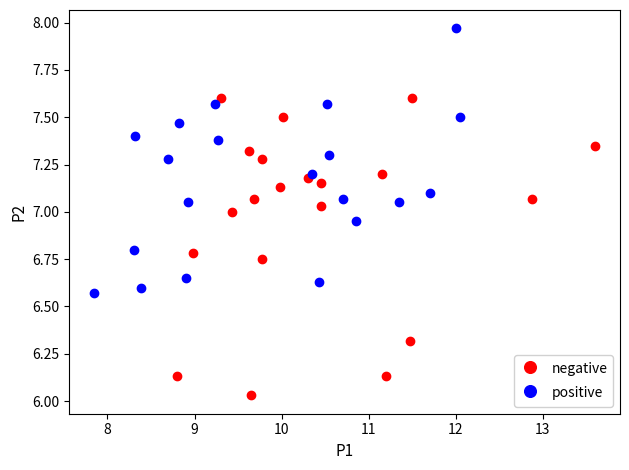

Which series has the largest Y range (max minus min)?

negative